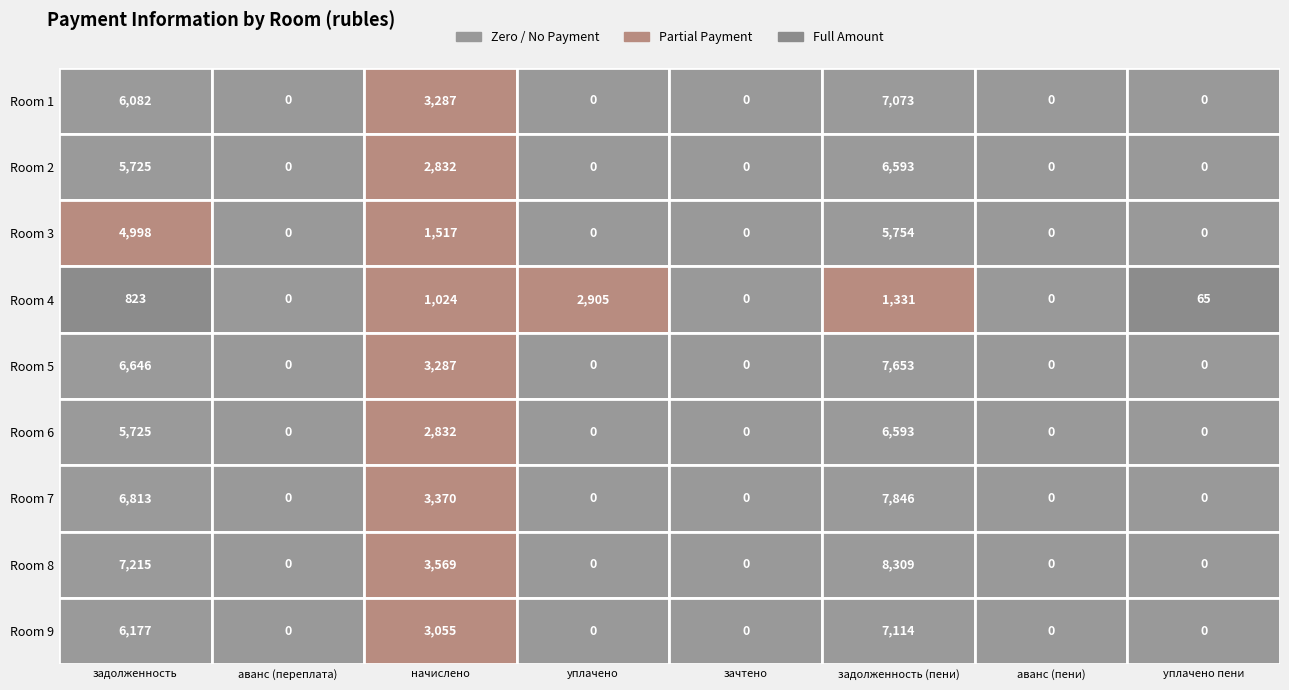

The 5 series shows 3287.2 at 2. True or false?

True